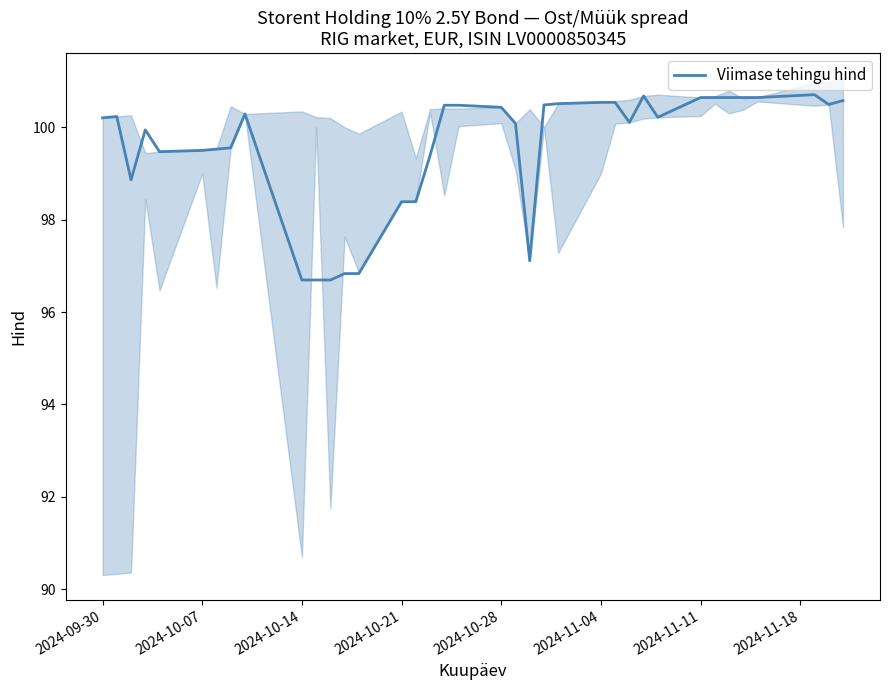

The Viimase tehingu hind series shows 96.7 at 2024-10-14. True or false?

True